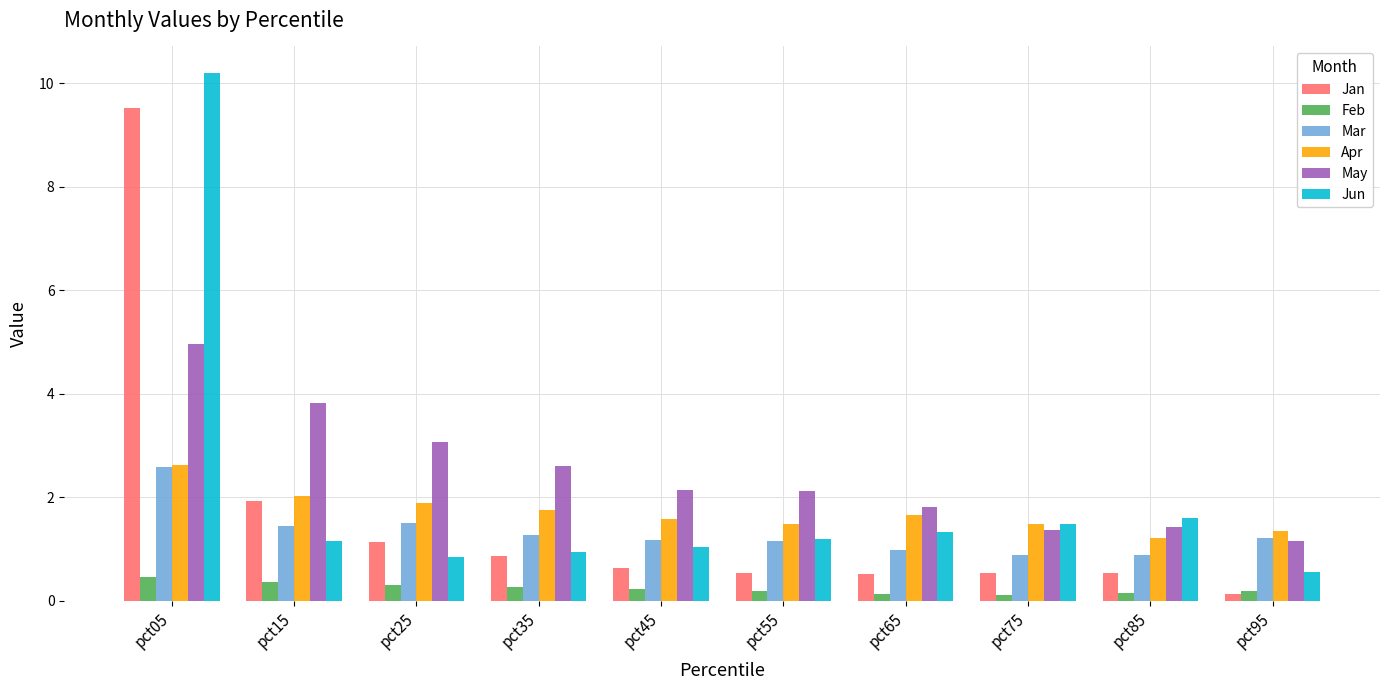

Which series has the largest range (max minus min)?

Jun